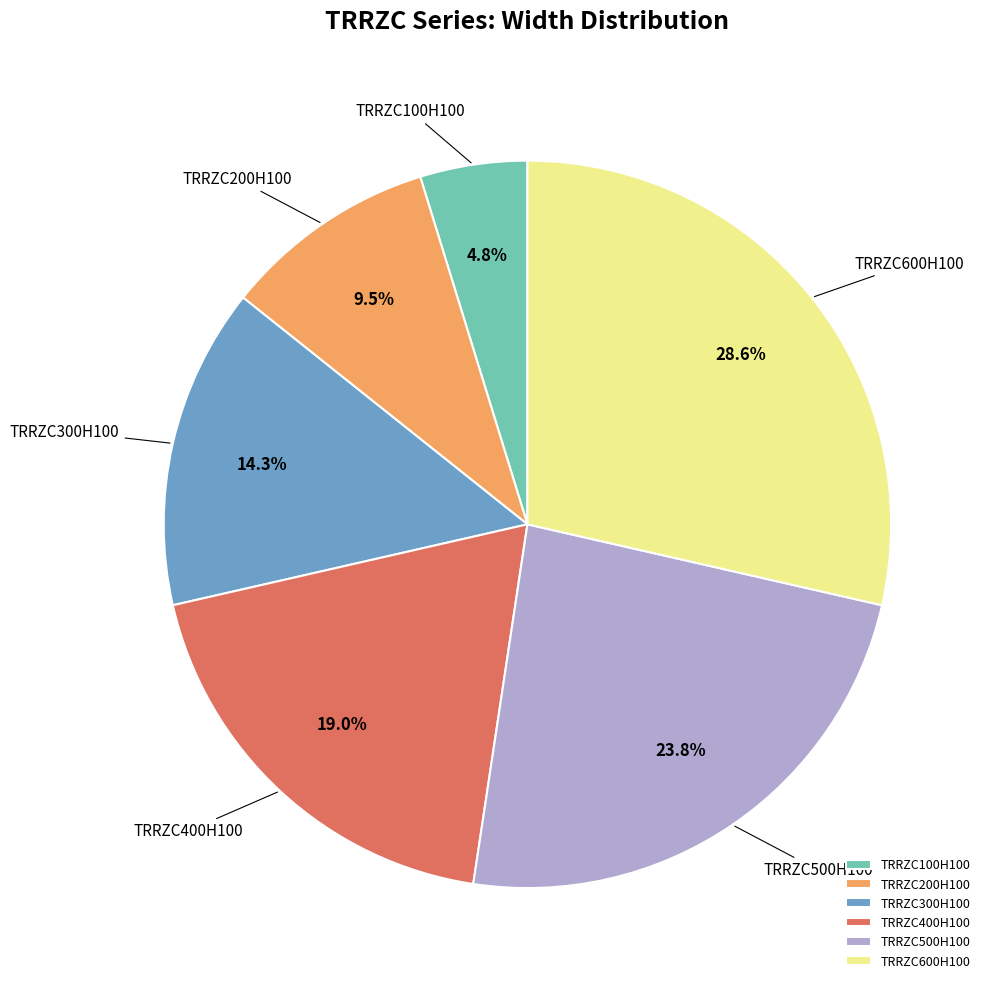

Rank the categories by value from lowest to highest.

TRRZC100H100, TRRZC200H100, TRRZC300H100, TRRZC400H100, TRRZC500H100, TRRZC600H100